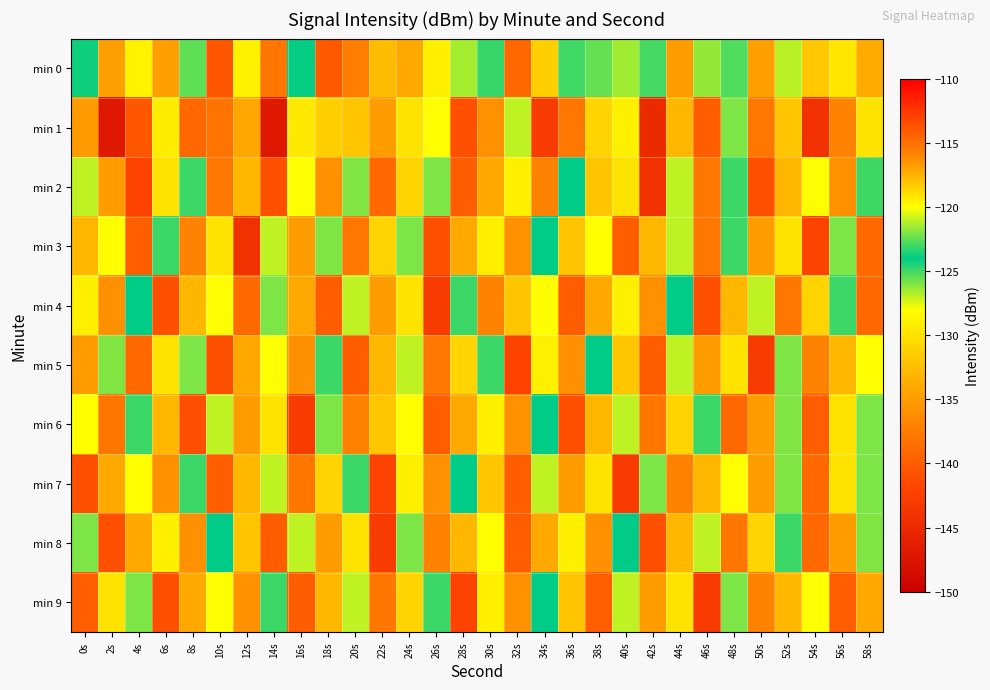

Reading left to right, extract all data points from this chart.

min 0: 0s=-124.2	2s=-134.8	4s=-128.8	6s=-134.7	8s=-125.5	10s=-140.4	12s=-128.9	14s=-138.0	16s=-124.1	18s=-140.3	20s=-137.4	22s=-132.7	24s=-134.0	26s=-129.0	28s=-126.6	30s=-123.1	32s=-139.1	34s=-131.4	36s=-125.1	38s=-125.6	40s=-126.5	42s=-123.0	44s=-135.1	46s=-121.7	48s=-125.3	50s=-116.9	52s=-126.9	54s=-131.9	56s=-129.7	58s=-133.8
min 1: 0s=-135.1	2s=-146.9	4s=-140.5	6s=-129.2	8s=-139.1	10s=-138.2	12s=-134.3	14s=-147.0	16s=-129.5	18s=-131.4	20s=-132.0	22s=-135.0	24s=-130.0	26s=-128.0	28s=-141.0	30s=-136.0	32s=-127.0	34s=-143.0	36s=-138.0	38s=-131.0	40s=-129.0	42s=-145.0	44s=-133.0	46s=-140.0	48s=-126.0	50s=-138.0	52s=-132.0	54s=-144.0	56s=-137.0	58s=-130.0
min 2: 0s=-127.0	2s=-135.0	4s=-142.0	6s=-130.0	8s=-125.0	10s=-138.0	12s=-133.0	14s=-141.0	16s=-128.0	18s=-136.0	20s=-122.0	22s=-139.0	24s=-131.0	26s=-126.0	28s=-140.0	30s=-134.0	32s=-129.0	34s=-137.0	36s=-124.0	38s=-132.0	40s=-130.0	42s=-144.0	44s=-127.0	46s=-138.0	48s=-125.0	50s=-141.0	52s=-133.0	54s=-128.0	56s=-136.0	58s=-123.0
min 3: 0s=-133.0	2s=-128.0	4s=-140.0	6s=-125.0	8s=-137.0	10s=-130.0	12s=-144.0	14s=-127.0	16s=-135.0	18s=-122.0	20s=-138.0	22s=-131.0	24s=-126.0	26s=-141.0	28s=-134.0	30s=-129.0	32s=-136.0	34s=-124.0	36s=-132.0	38s=-128.0	40s=-140.0	42s=-133.0	44s=-127.0	46s=-138.0	48s=-125.0	50s=-135.0	52s=-130.0	54s=-142.0	56s=-126.0	58s=-139.0
min 4: 0s=-129.0	2s=-136.0	4s=-124.0	6s=-141.0	8s=-133.0	10s=-128.0	12s=-139.0	14s=-126.0	16s=-134.0	18s=-140.0	20s=-127.0	22s=-135.0	24s=-130.0	26s=-143.0	28s=-125.0	30s=-137.0	32s=-132.0	34s=-128.0	36s=-140.0	38s=-134.0	40s=-129.0	42s=-136.0	44s=-124.0	46s=-141.0	48s=-133.0	50s=-127.0	52s=-138.0	54s=-131.0	56s=-125.0	58s=-139.0
min 5: 0s=-135.0	2s=-122.0	4s=-139.0	6s=-130.0	8s=-126.0	10s=-141.0	12s=-134.0	14s=-128.0	16s=-136.0	18s=-125.0	20s=-140.0	22s=-133.0	24s=-127.0	26s=-138.0	28s=-131.0	30s=-125.0	32s=-142.0	34s=-129.0	36s=-136.0	38s=-124.0	40s=-132.0	42s=-140.0	44s=-127.0	46s=-135.0	48s=-130.0	50s=-143.0	52s=-126.0	54s=-137.0	56s=-133.0	58s=-128.0
min 6: 0s=-128.0	2s=-138.0	4s=-125.0	6s=-133.0	8s=-141.0	10s=-127.0	12s=-135.0	14s=-130.0	16s=-143.0	18s=-126.0	20s=-137.0	22s=-132.0	24s=-128.0	26s=-140.0	28s=-134.0	30s=-129.0	32s=-136.0	34s=-124.0	36s=-141.0	38s=-133.0	40s=-127.0	42s=-138.0	44s=-131.0	46s=-125.0	48s=-139.0	50s=-135.0	52s=-122.0	54s=-140.0	56s=-130.0	58s=-126.0
min 7: 0s=-141.0	2s=-134.0	4s=-128.0	6s=-136.0	8s=-125.0	10s=-140.0	12s=-133.0	14s=-127.0	16s=-138.0	18s=-131.0	20s=-125.0	22s=-142.0	24s=-129.0	26s=-136.0	28s=-124.0	30s=-132.0	32s=-140.0	34s=-127.0	36s=-135.0	38s=-130.0	40s=-143.0	42s=-126.0	44s=-137.0	46s=-133.0	48s=-128.0	50s=-135.0	52s=-122.0	54s=-139.0	56s=-130.0	58s=-126.0
min 8: 0s=-126.0	2s=-141.0	4s=-134.0	6s=-129.0	8s=-136.0	10s=-124.0	12s=-132.0	14s=-140.0	16s=-127.0	18s=-135.0	20s=-130.0	22s=-143.0	24s=-126.0	26s=-137.0	28s=-133.0	30s=-128.0	32s=-140.0	34s=-134.0	36s=-129.0	38s=-136.0	40s=-124.0	42s=-141.0	44s=-133.0	46s=-127.0	48s=-138.0	50s=-131.0	52s=-125.0	54s=-139.0	56s=-135.0	58s=-122.0
min 9: 0s=-140.0	2s=-130.0	4s=-126.0	6s=-141.0	8s=-134.0	10s=-128.0	12s=-136.0	14s=-125.0	16s=-140.0	18s=-133.0	20s=-127.0	22s=-138.0	24s=-131.0	26s=-125.0	28s=-142.0	30s=-129.0	32s=-136.0	34s=-124.0	36s=-132.0	38s=-140.0	40s=-127.0	42s=-135.0	44s=-130.0	46s=-143.0	48s=-126.0	50s=-137.0	52s=-133.0	54s=-128.0	56s=-140.0	58s=-134.0